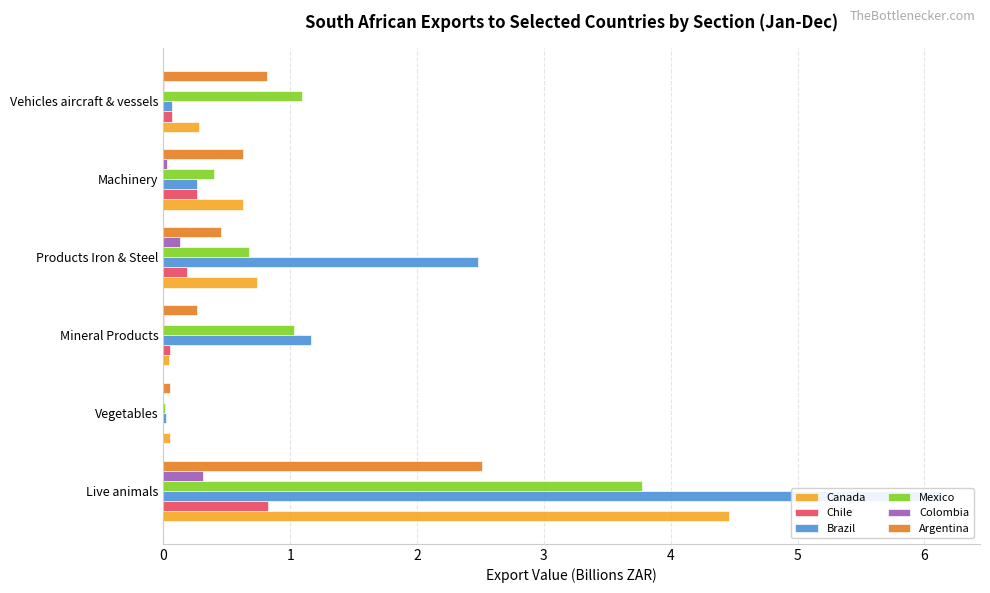

Does the chart contain stacked bars?

No